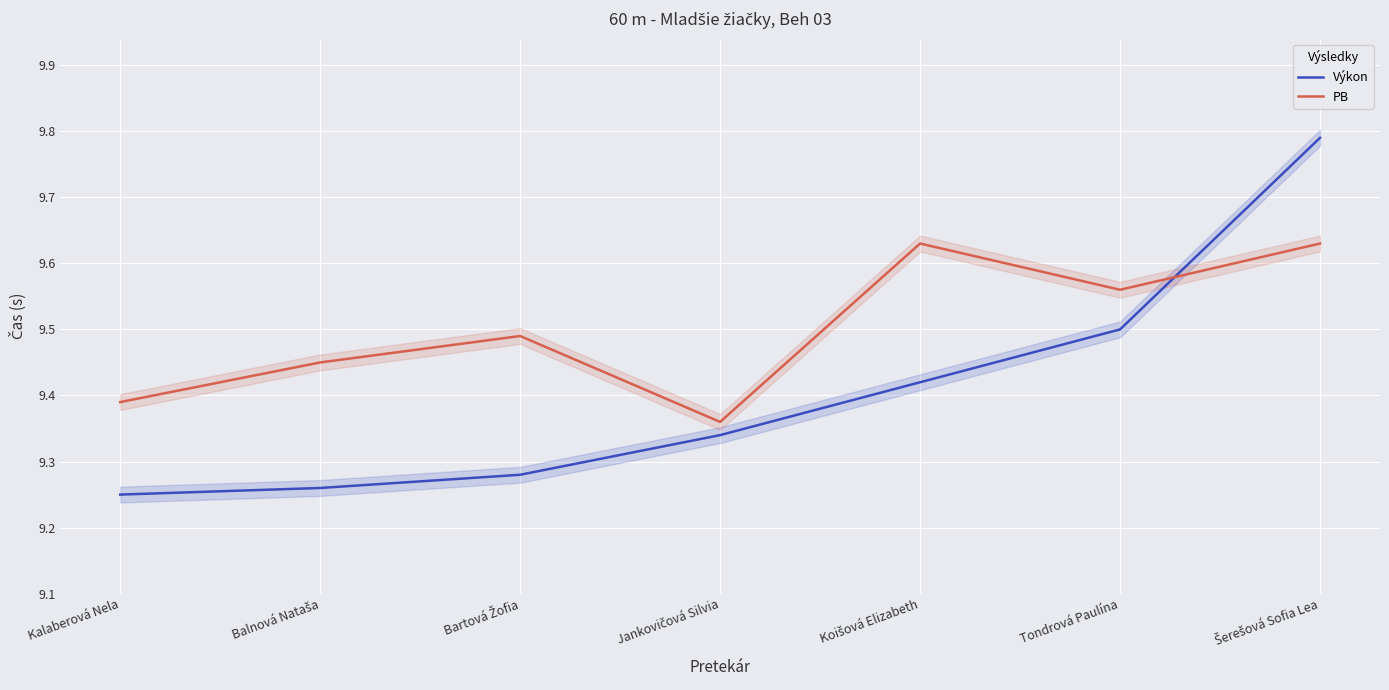

Where is the first local maximum for PB?

Bartová Žofia